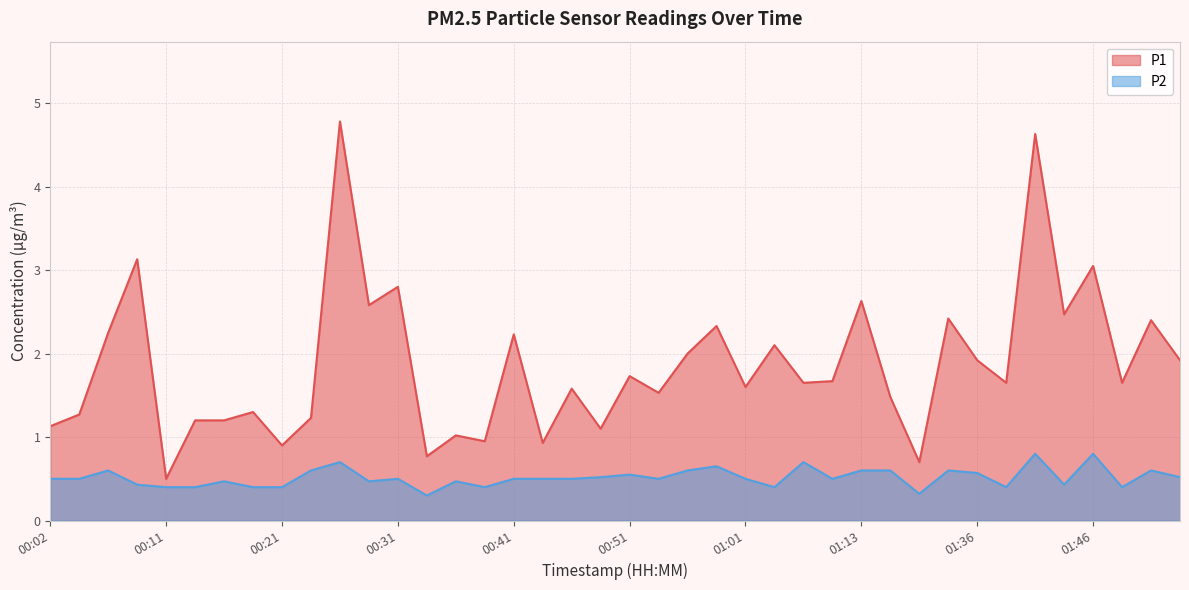

What is the minimum value for P2?

0.3